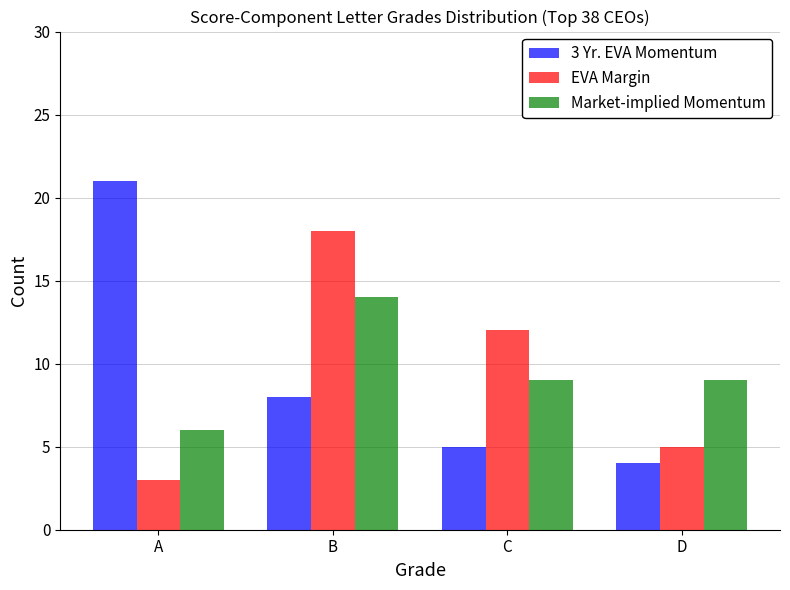

What are all the series names shown in the legend?

3 Yr. EVA Momentum, EVA Margin, Market-implied Momentum